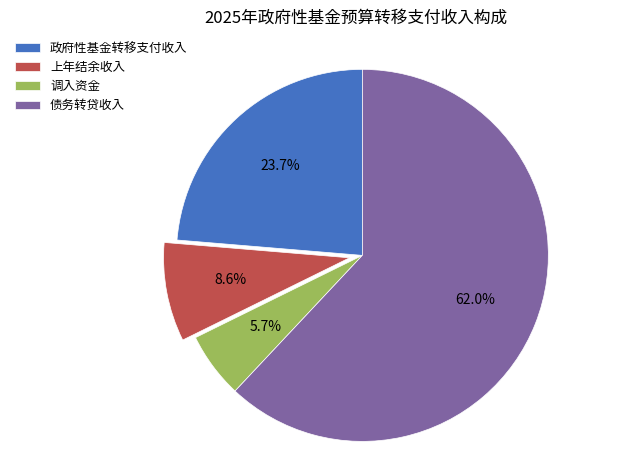

Is it true that 上年结余收入 is 9% of the pie?

True